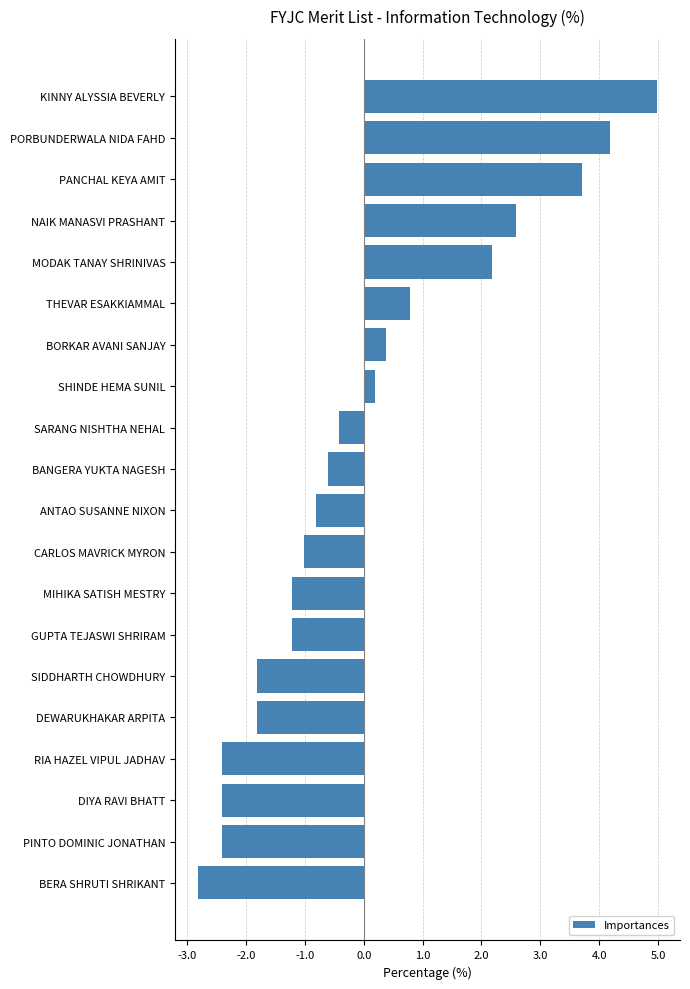

What is the label of the 19th bar from the bottom?

PORBUNDERWALA NIDA FAHD